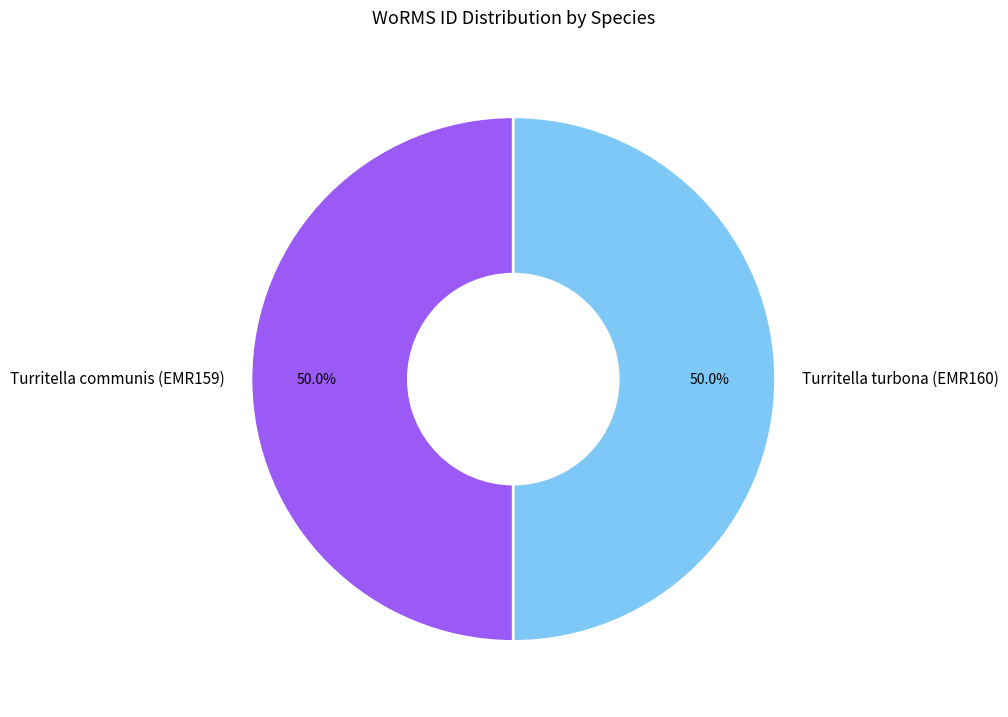

True or false: Turritella turbona (EMR160) accounts for 58% of the total.

False